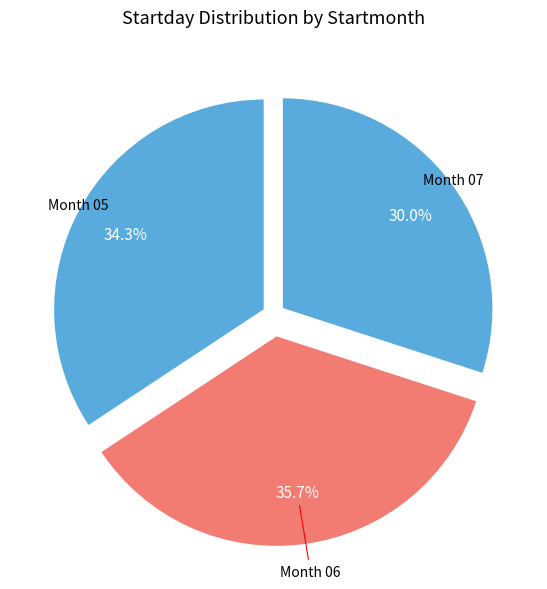

To the nearest percent, what is the average slice percentage?

33%